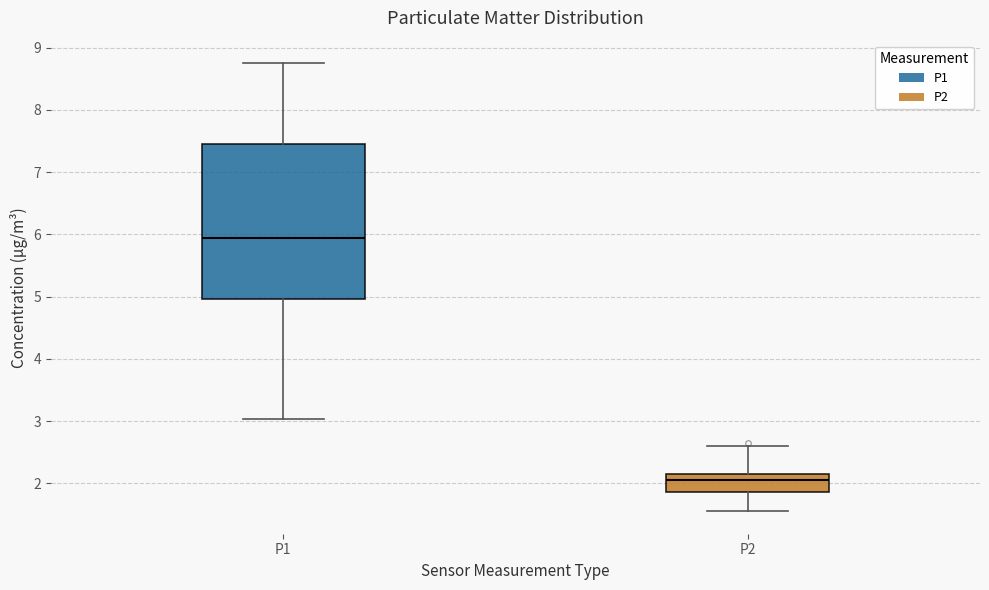

Reading left to right, read every box against the y-axis: the position of its median line, the range the box covers, and the ends of its whiskers. The values are not printed on the chart, so give them approximately, as read against the axis.

P1: median 5.9, box 5.0 to 7.5, whiskers 3.0 to 8.8
P2: median 2.1, box 1.9 to 2.2, whiskers 1.6 to 2.6